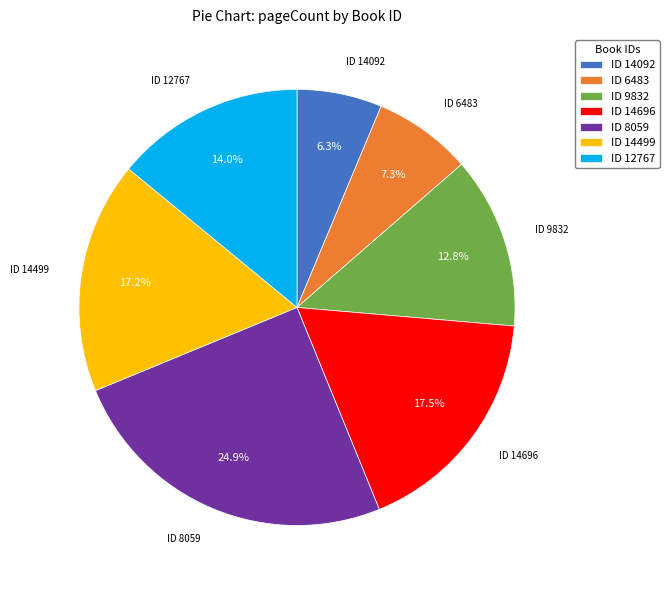

What percentage do ID 12767 and ID 14499 together represent?

31.2%